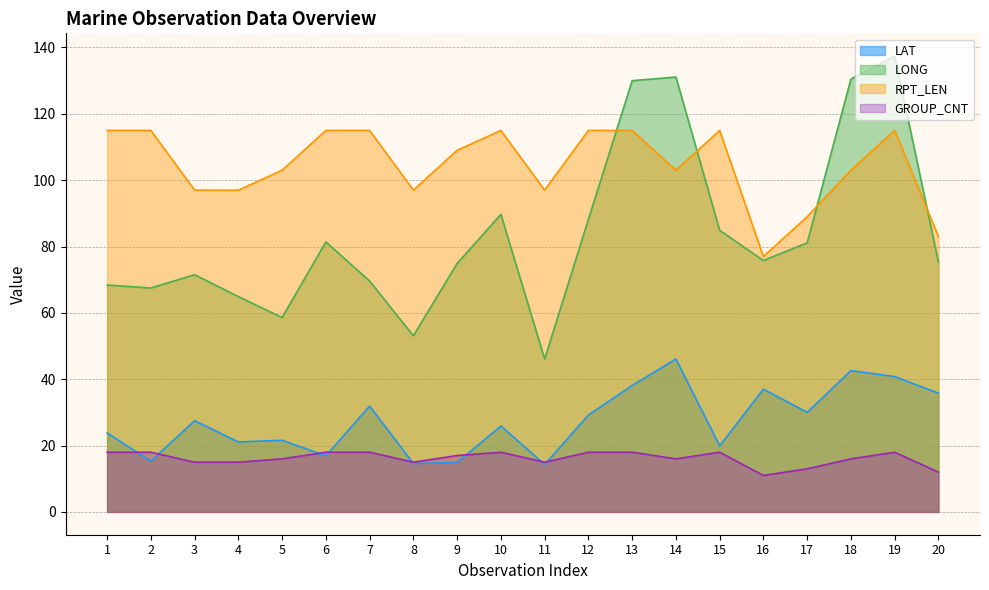

What is the average value of the RPT_LEN series?

104.5